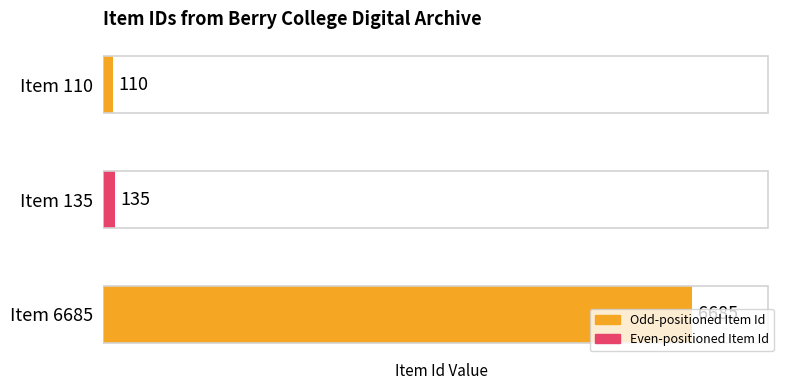

Rank the categories by value from highest to lowest.

Item 6685, Item 135, Item 110